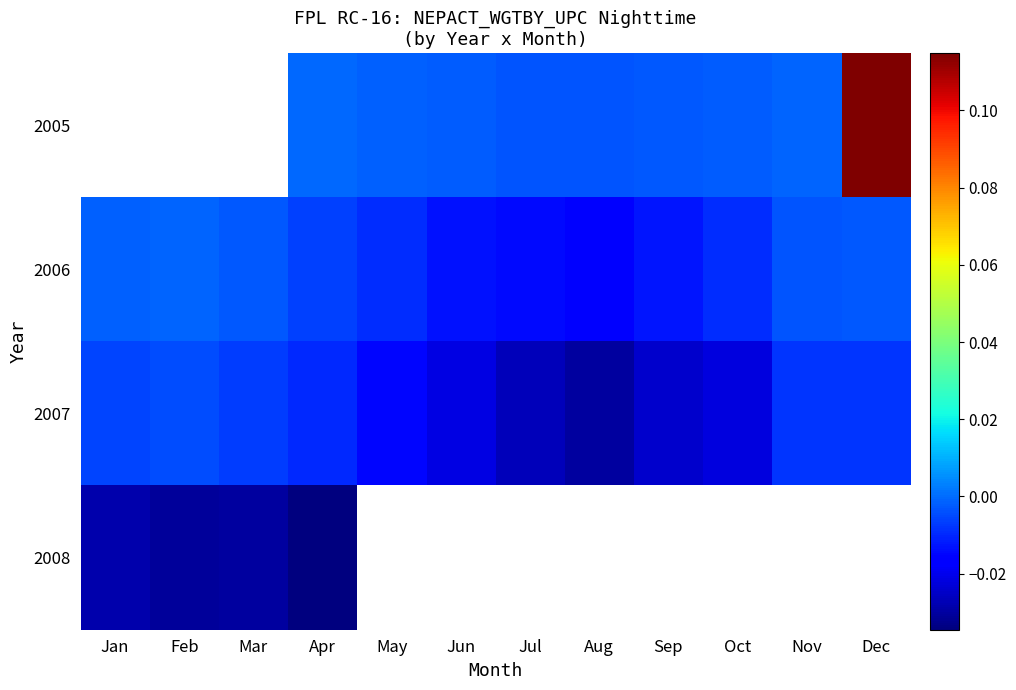

Which has a higher value, Apr or Mar?

Mar